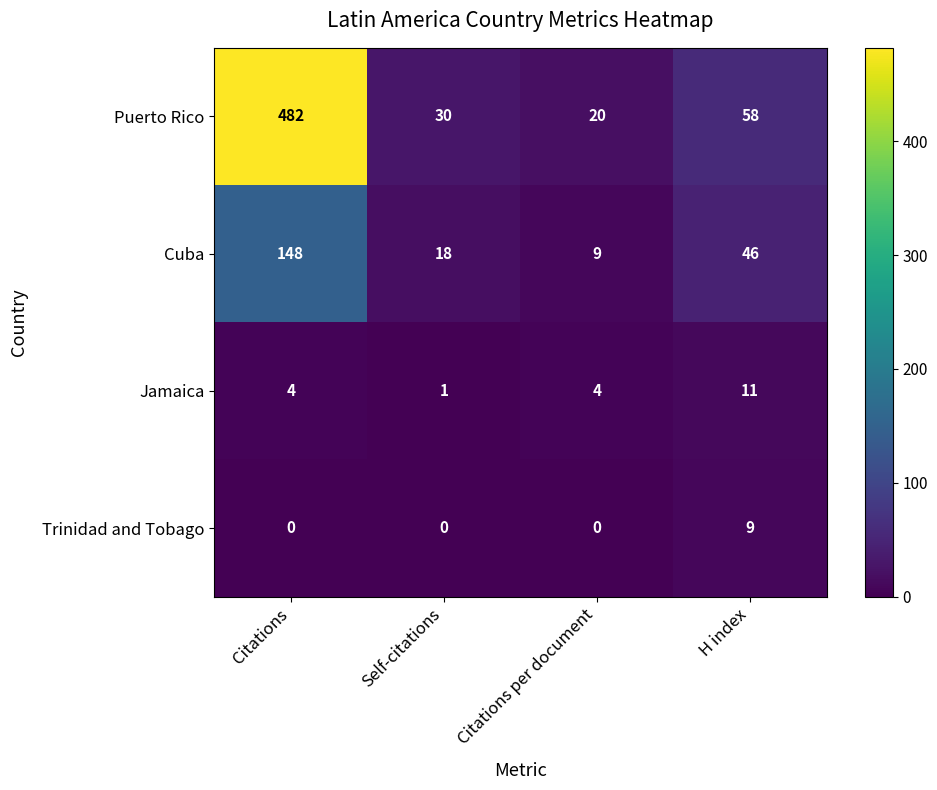

Is it true that Puerto Rico equals 20 at Citations per document?

True